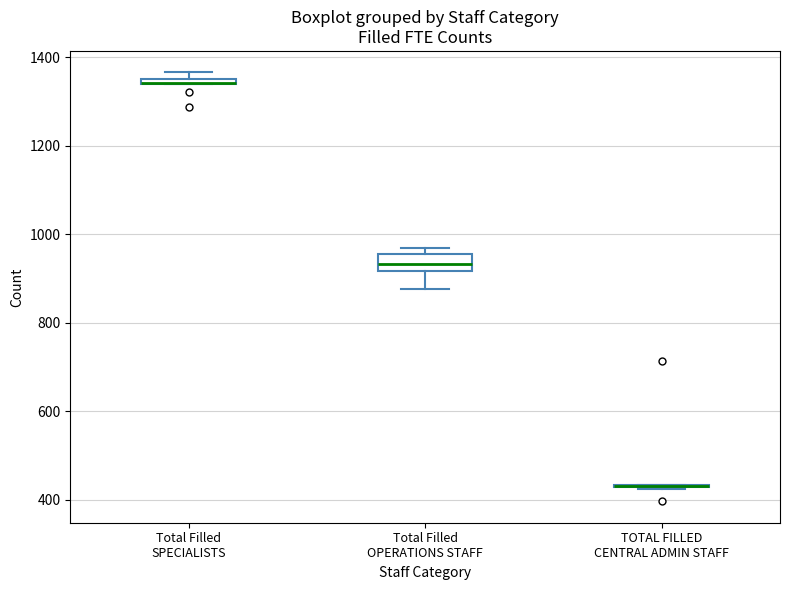

Comparing the boxes themselves (not the whiskers), which one is the tallest?

Total Filled OPERATIONS STAFF